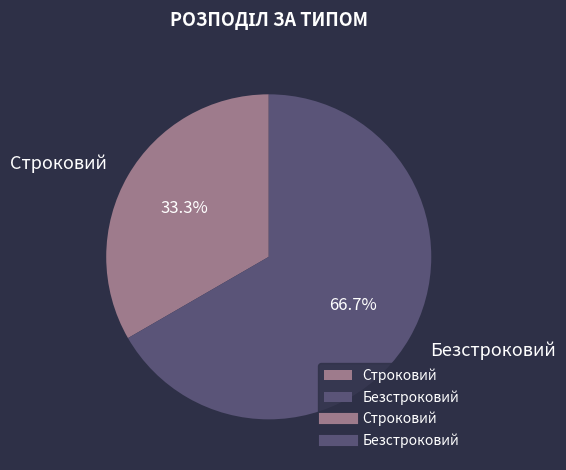

True or false: Строковий accounts for 33% of the total.

True